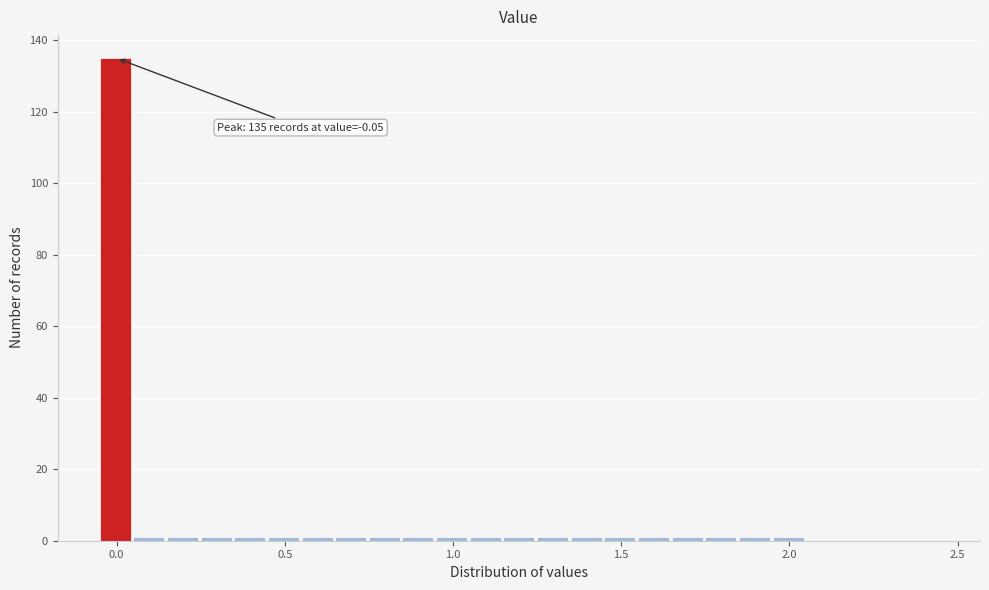

Read against the x-axis, roughly where is the centre of the tallest bar?

0.00